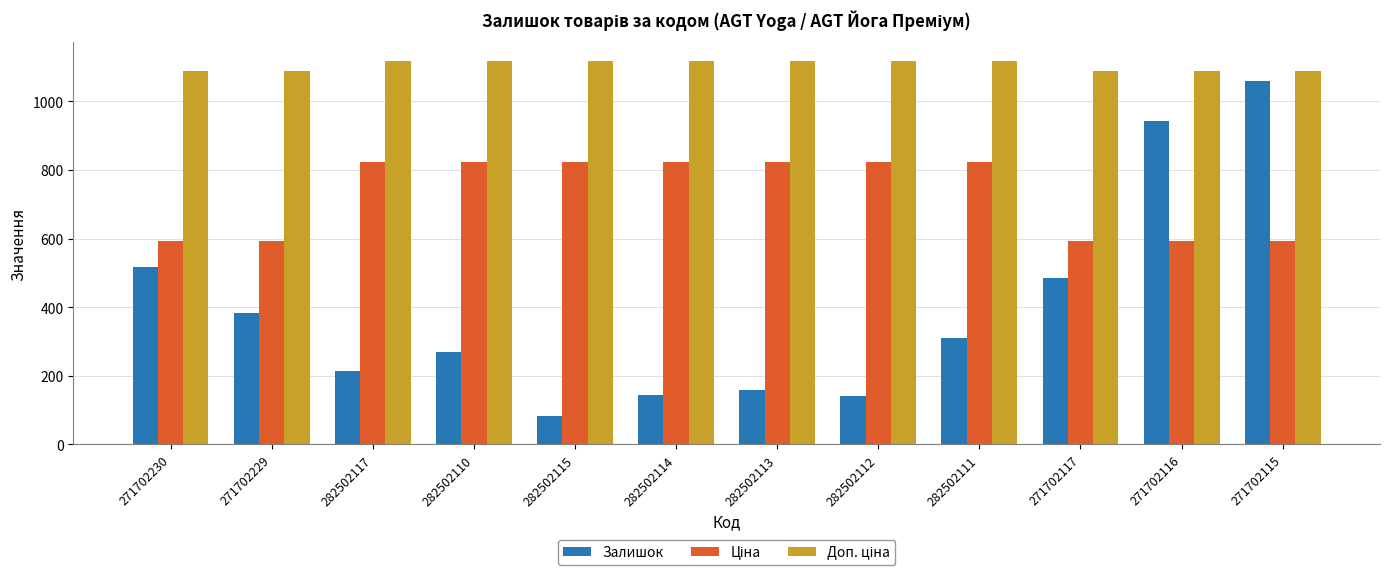

What is the spread (max minus min) of values at 282502115?

1033.5